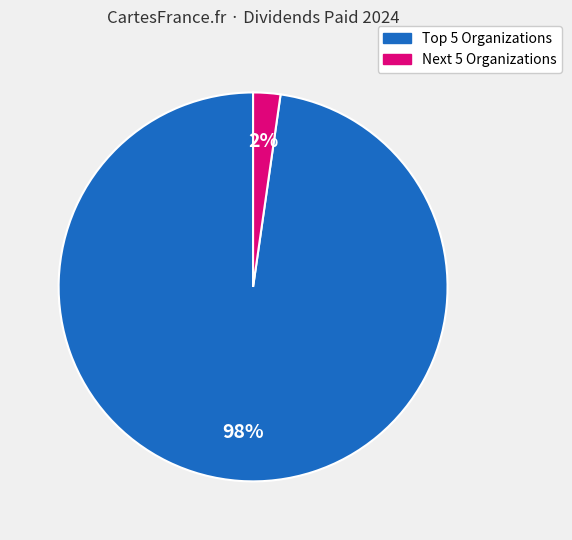

To the nearest percent, what is the average slice percentage?

50%